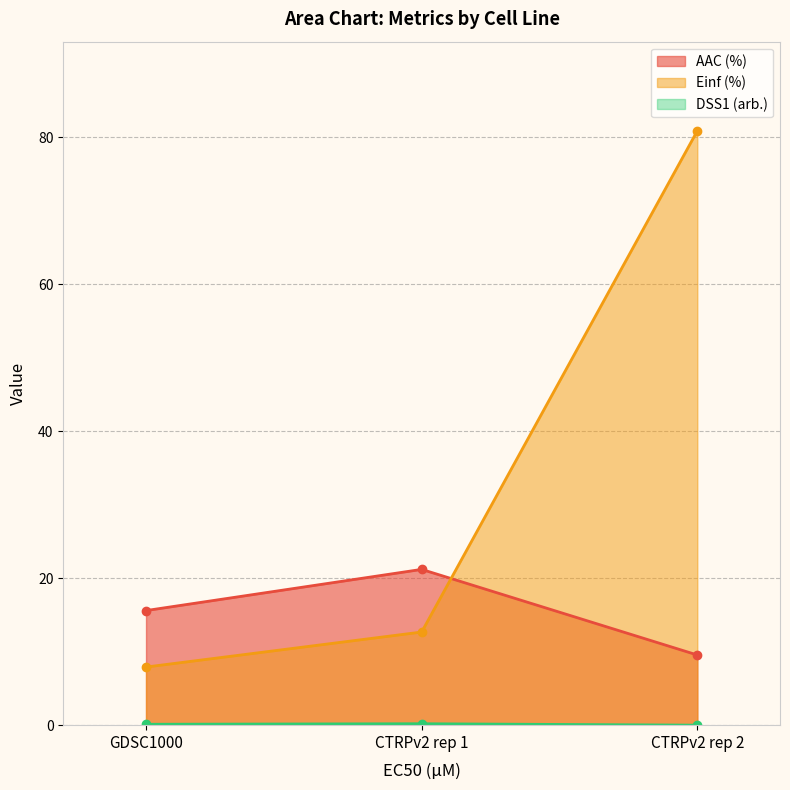

Reading left to right, list all the values displayed in this chart.

AAC (%): GDSC1000=15.6	CTRPv2 rep 1=21.2	CTRPv2 rep 2=9.6
Einf (%): GDSC1000=7.9	CTRPv2 rep 1=12.7	CTRPv2 rep 2=80.9
DSS1 (arb.): GDSC1000=0.1	CTRPv2 rep 1=0.2	CTRPv2 rep 2=0.0